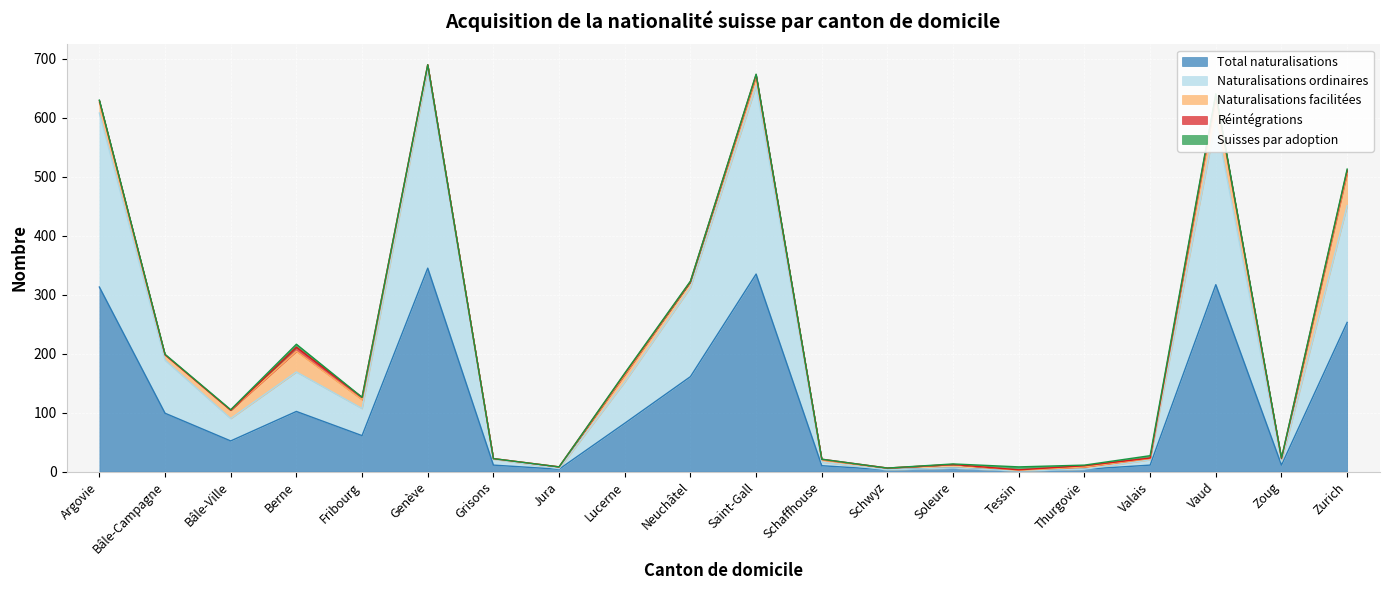

In Naturalisations facilitées, how many points are higher than both neighbors (excluding endpoints)?

6